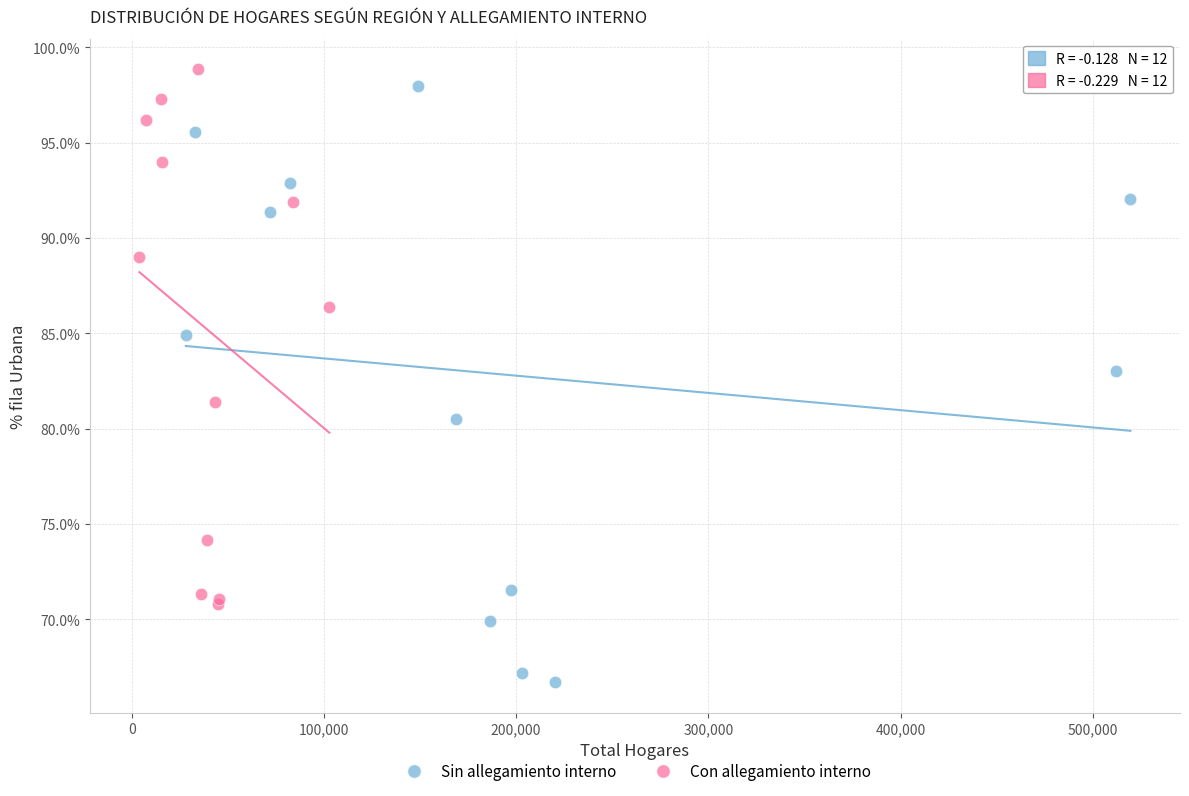

Which series contains the lowest Y value?

Sin allegamiento interno